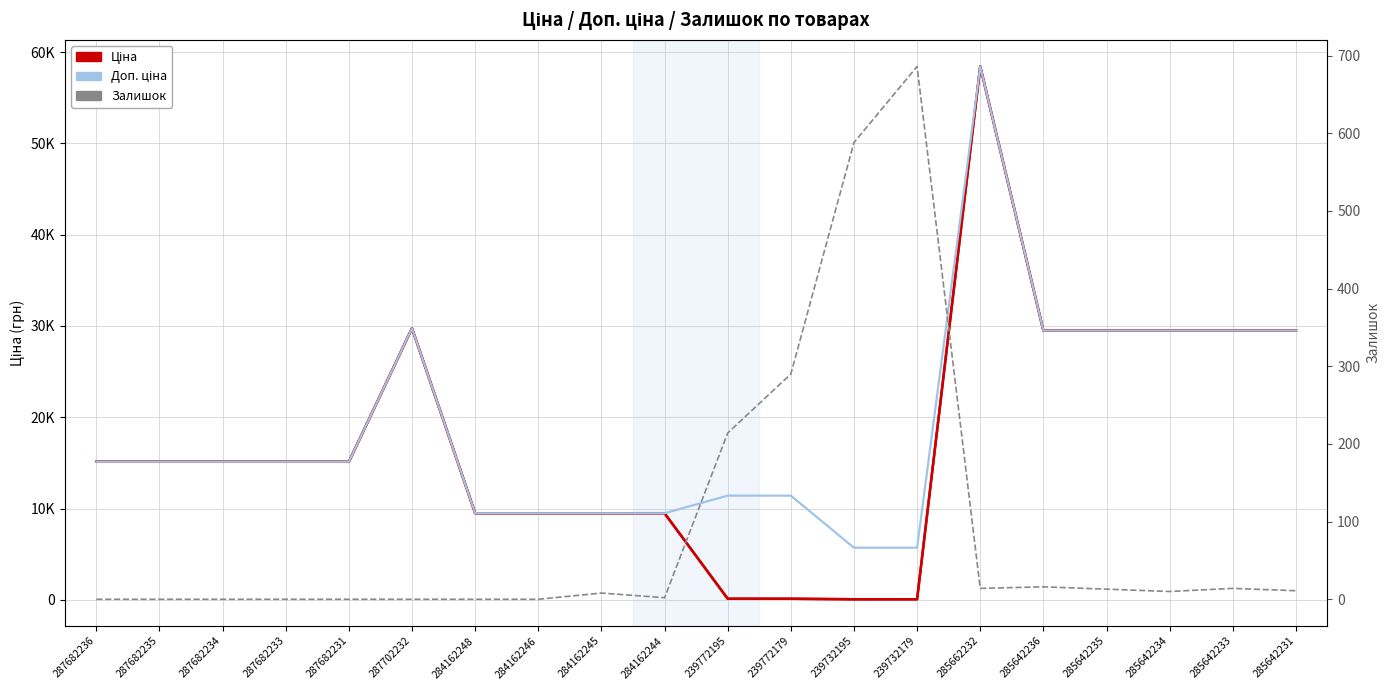

What is the label of the 2nd point from the right?

285642233